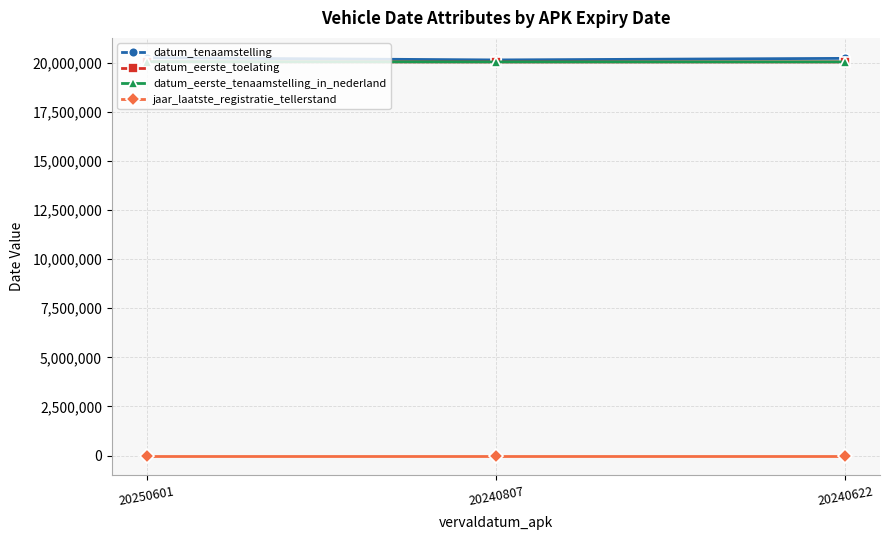

Does the chart have visible grid lines?

Yes